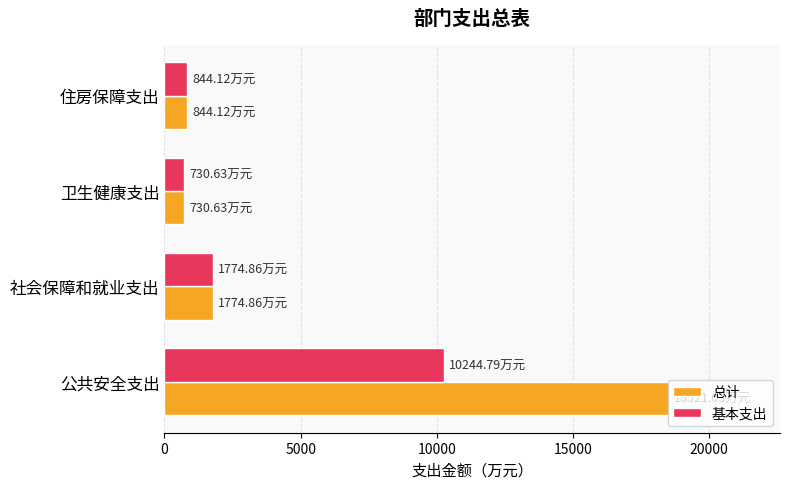

Which series changed the most between 公共安全支出 and 社会保障和就业支出?

总计